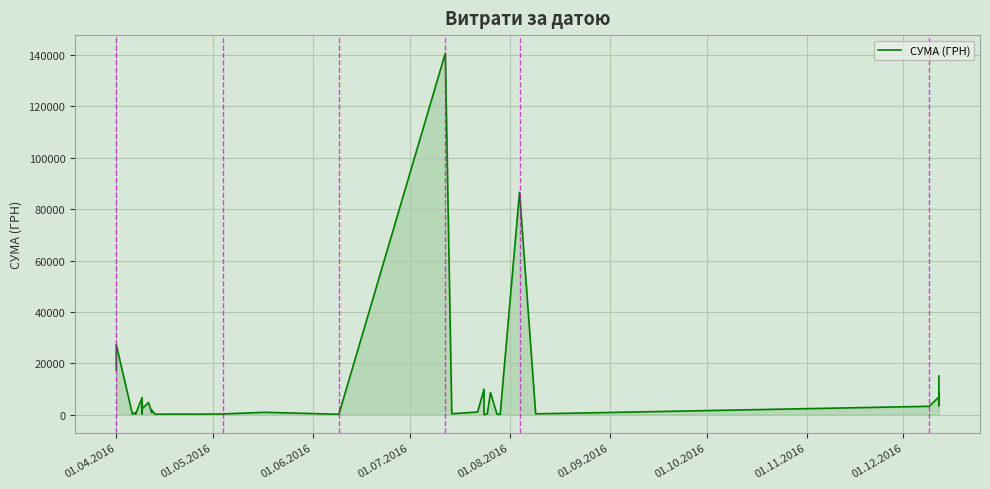

Reading right to left, list all the values displayed in this chart.

15050.0	3512.0	5801.0	8880.0	5251.0	5590.0	6888.0	3280.0	522.0	361.8	86589.3	97.8	265.3	8661.0	359.1	11.2	9960.8	1072.3	379.4	140706.2	180.0	949.5	302.9	215.5	253.0	173.9	1829.5	751.5	4631.1	4758.0	2303.5	4056.0	361.8	6700.0	193.6	434.5	873.5	238.2	27248.5	17384.5